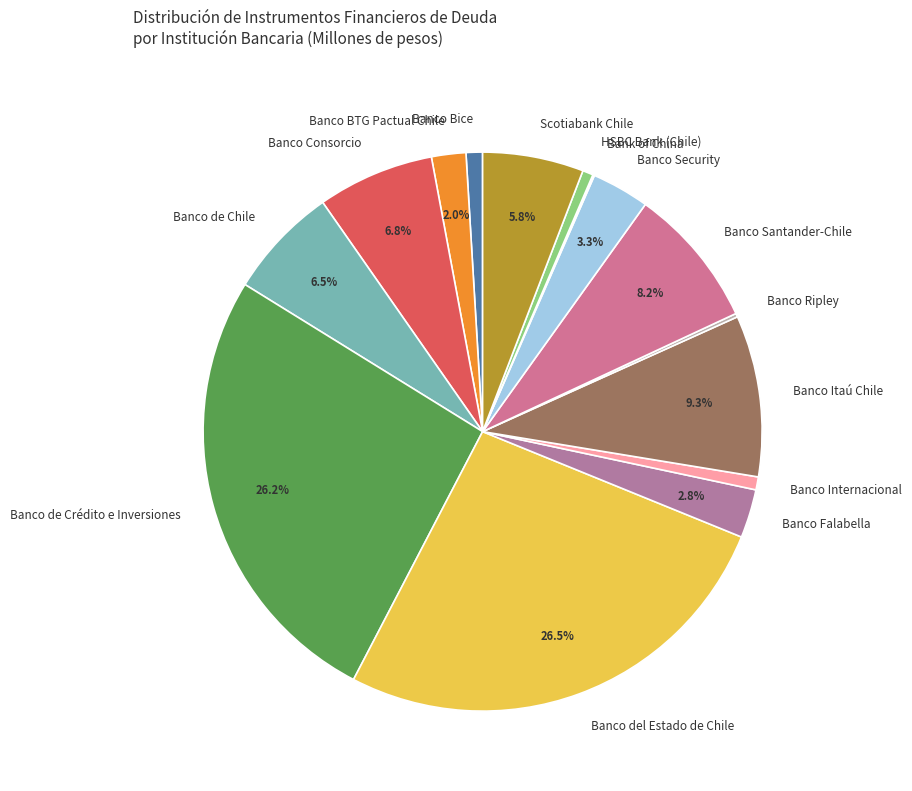

What percentage is the Banco Itaú Chile slice, to the nearest percent?

9%